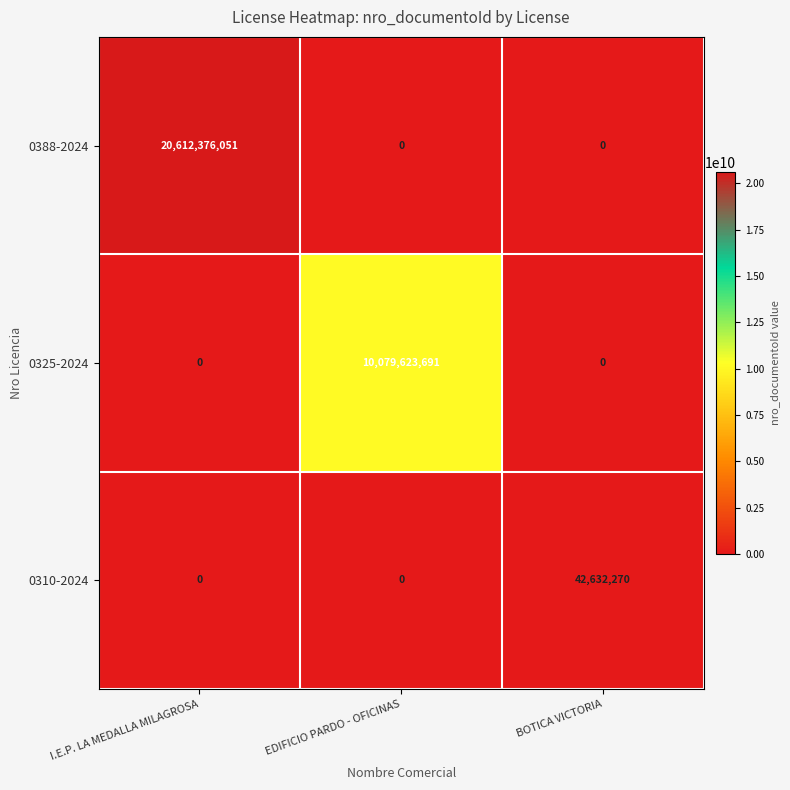

At how many categories does at least one series exceed 11053123019?

1